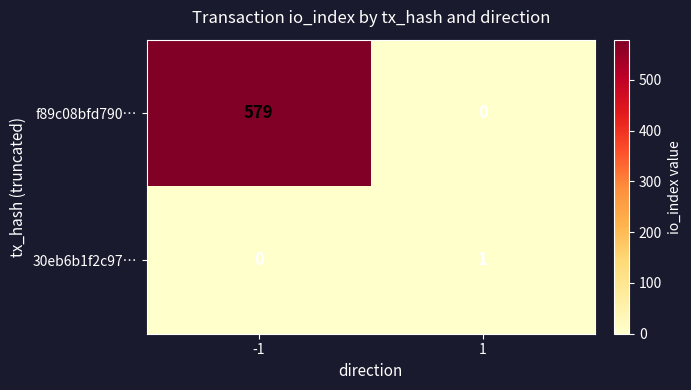

The 30eb6b1f2c97… series shows 0 at -1. True or false?

True